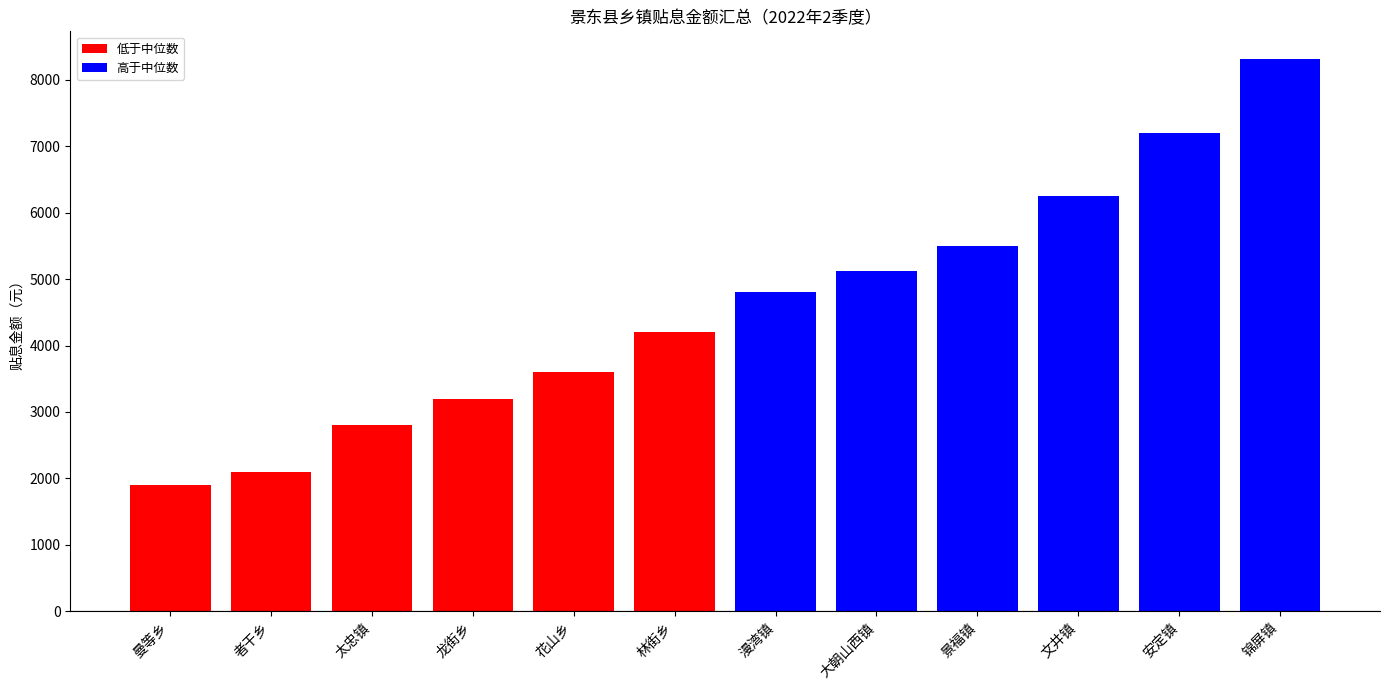

Reading right to left, extract all data points from this chart.

8313.5	7200.0	6250.0	5500.0	5120.0	4800.0	4200.0	3600.0	3200.0	2800.0	2100.0	1900.0